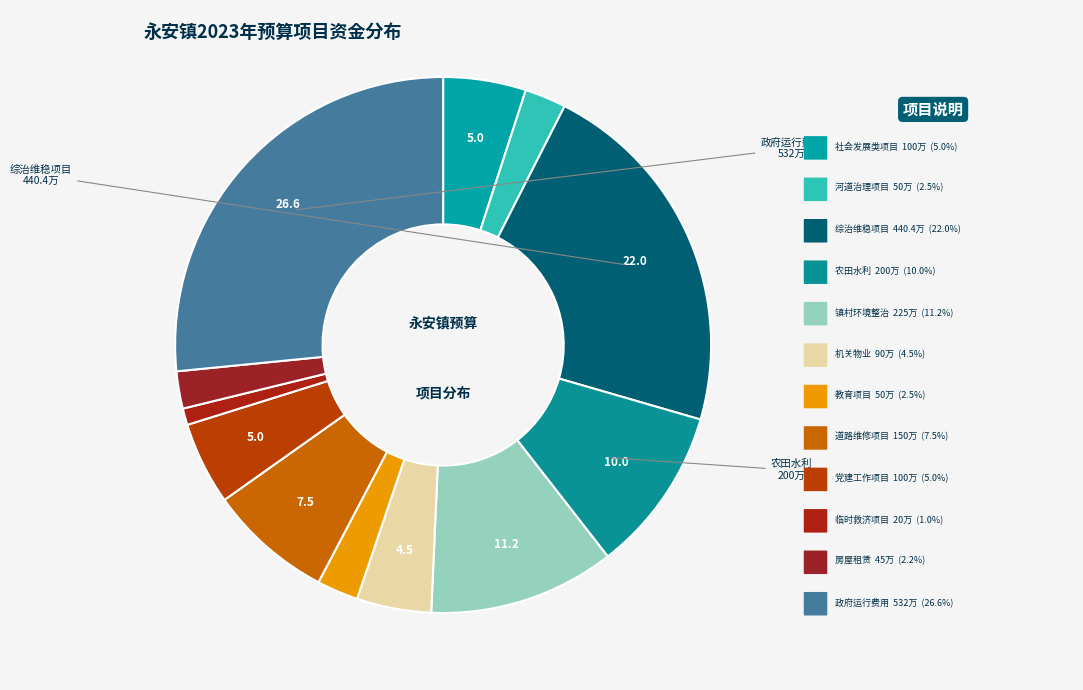

How many segments does this pie chart have?

12